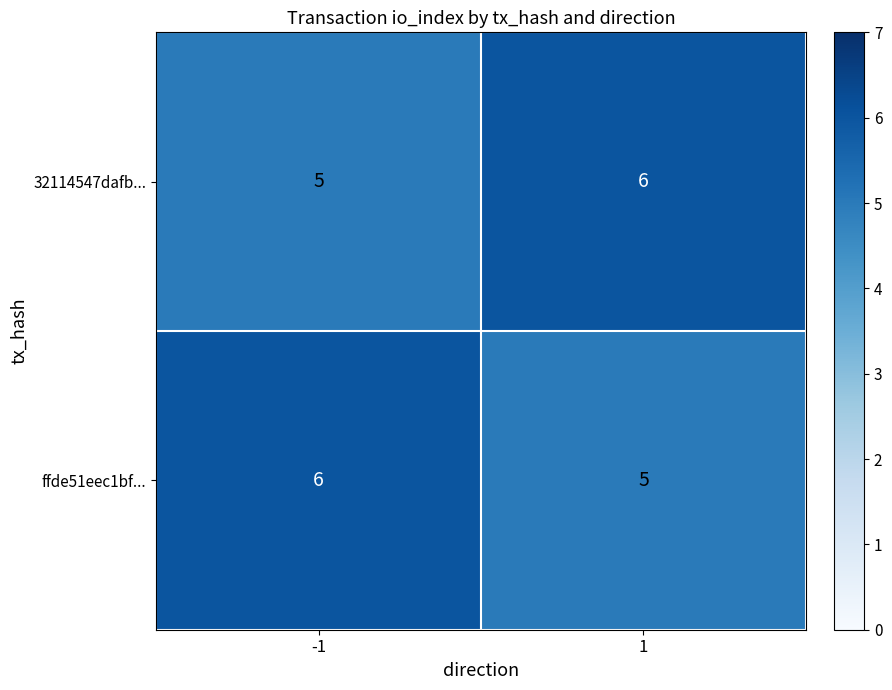

What is the highest value of the 32114547dafb... series?

6